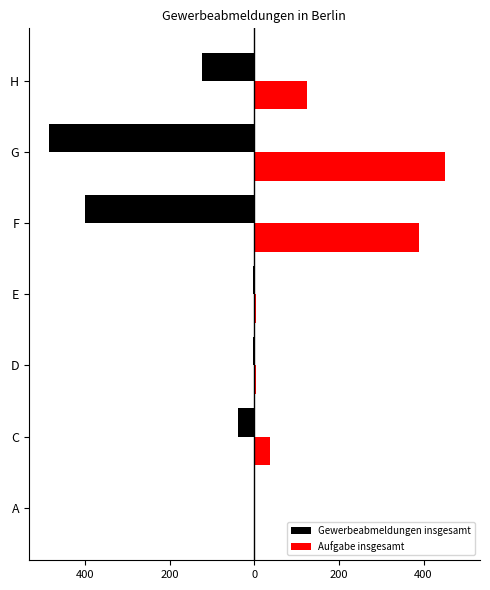

What are all the series names shown in the legend?

Gewerbeabmeldungen insgesamt, Aufgabe insgesamt